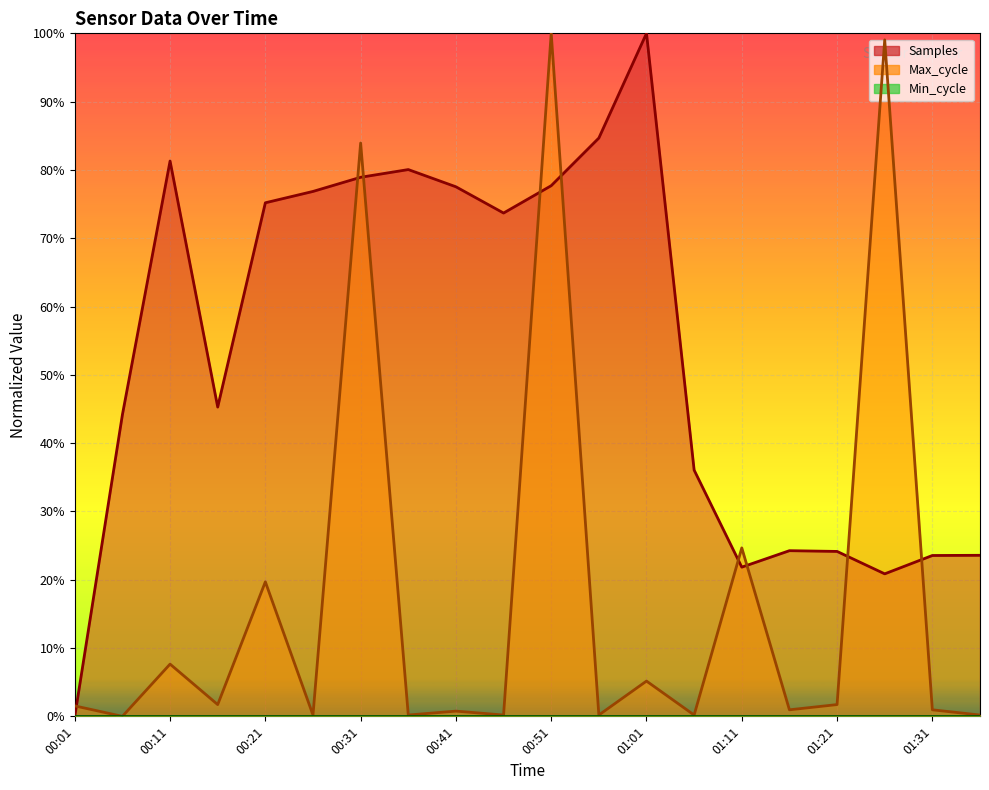

What is the sum of all Samples values?

10.7